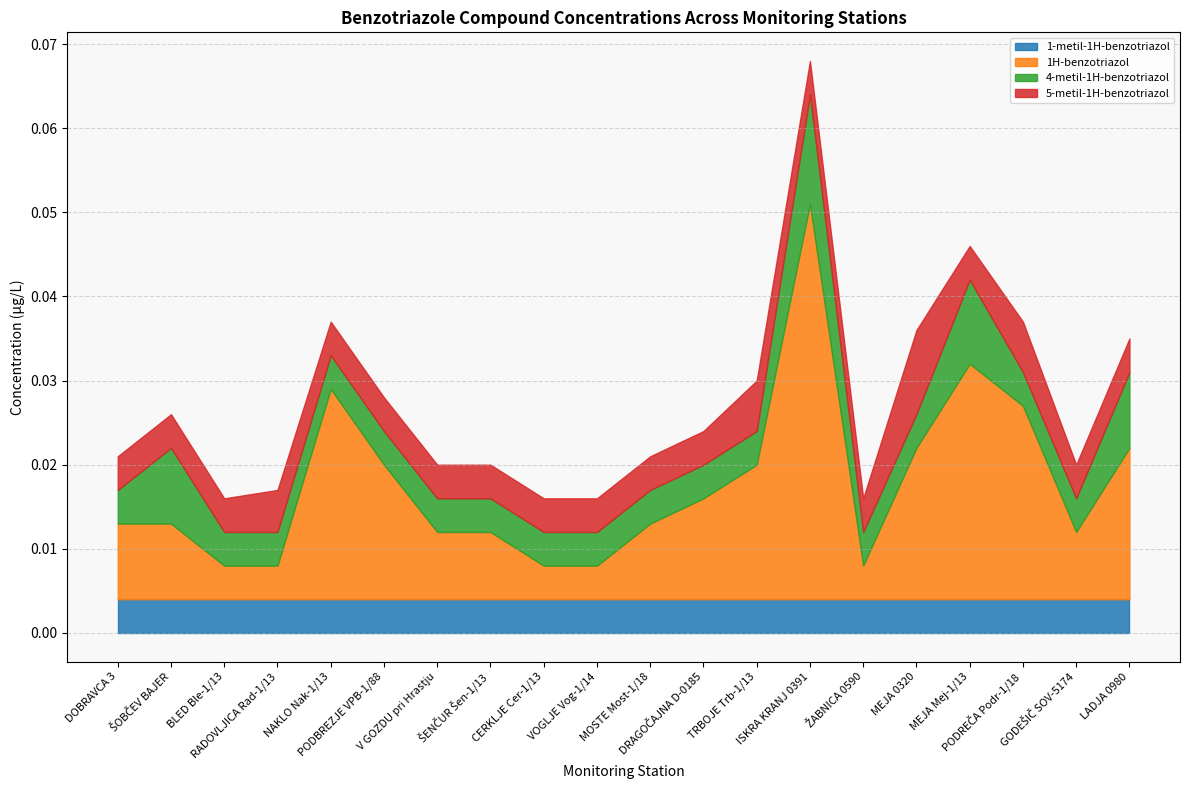

Between which two adjacent categories do 5-metil-1H-benzotriazol and 1H-benzotriazol first intersect?

RADOVLJICA Rad-1/13 and NAKLO Nak-1/13